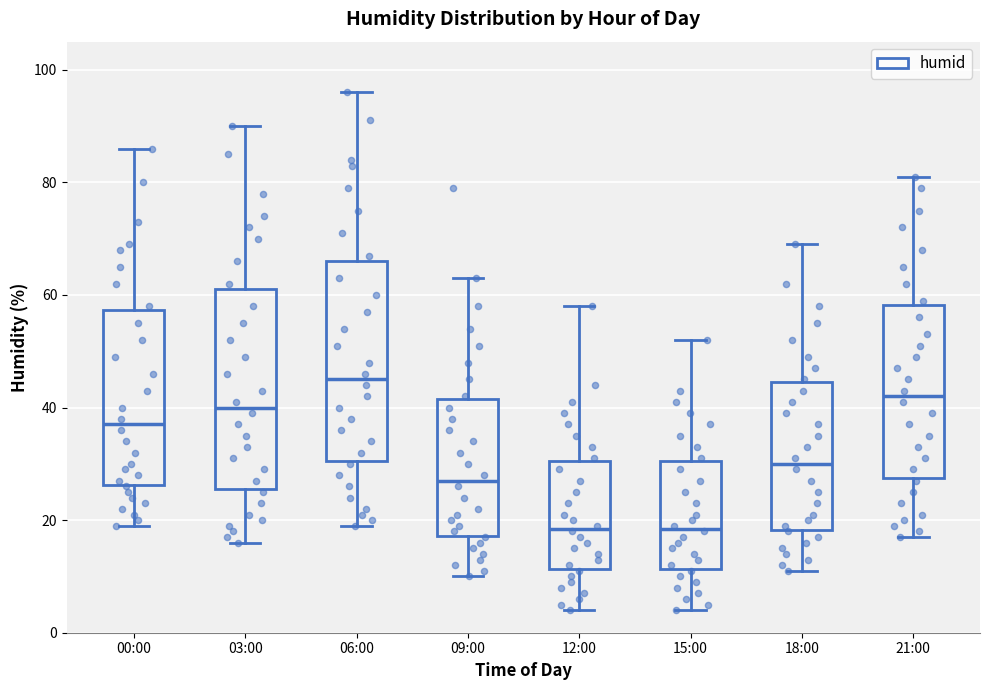

Where is the lower edge of the box for 09:00 on the y-axis? The values are not printed on the chart, so give them approximately, as read against the axis.

18